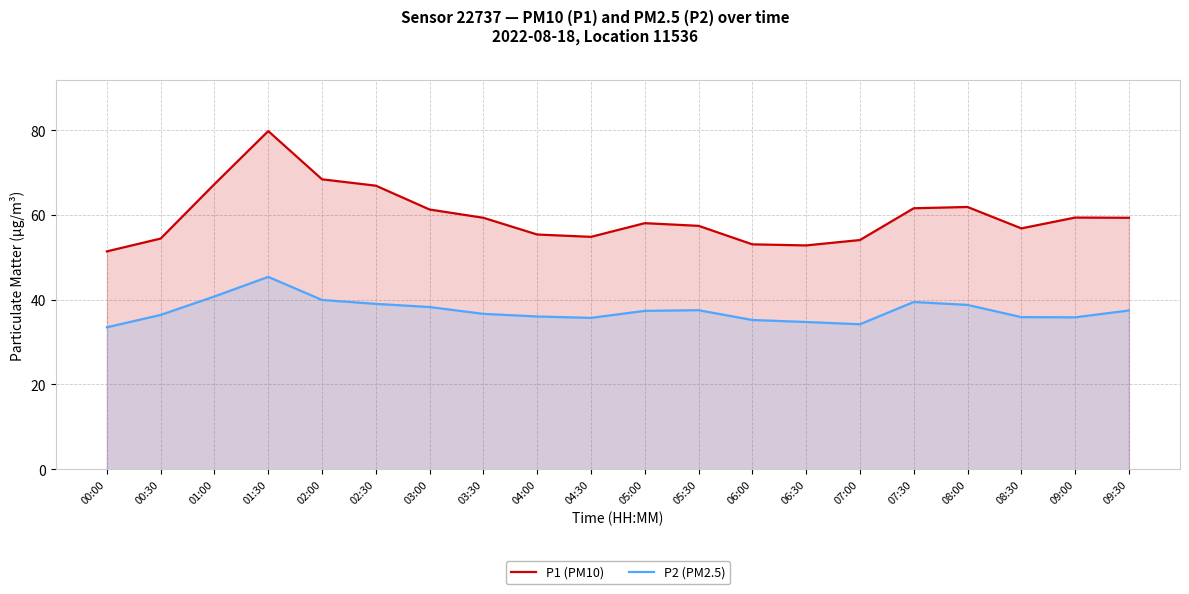

At 05:30, list the series in order from smallest to largest.

P2 (PM2.5), P1 (PM10)